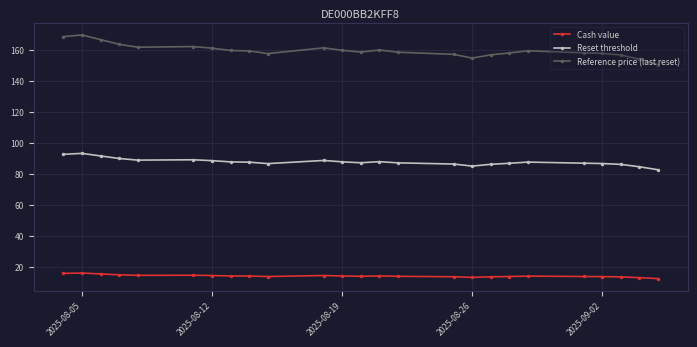

Which series has the largest range (max minus min)?

Reference price (last reset)